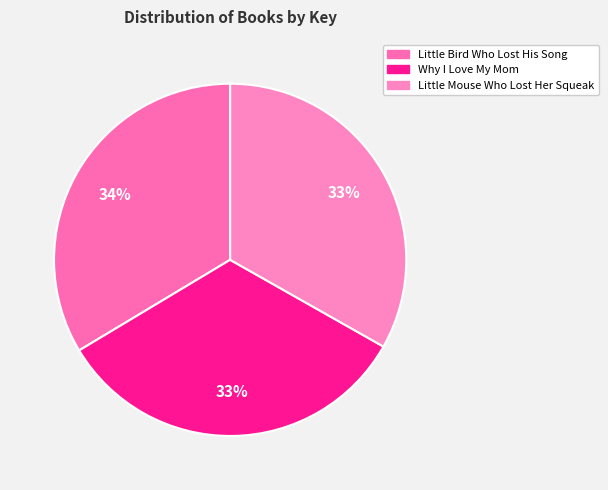

The Little Bird Who Lost His Song slice represents 34% of the pie. True or false?

True